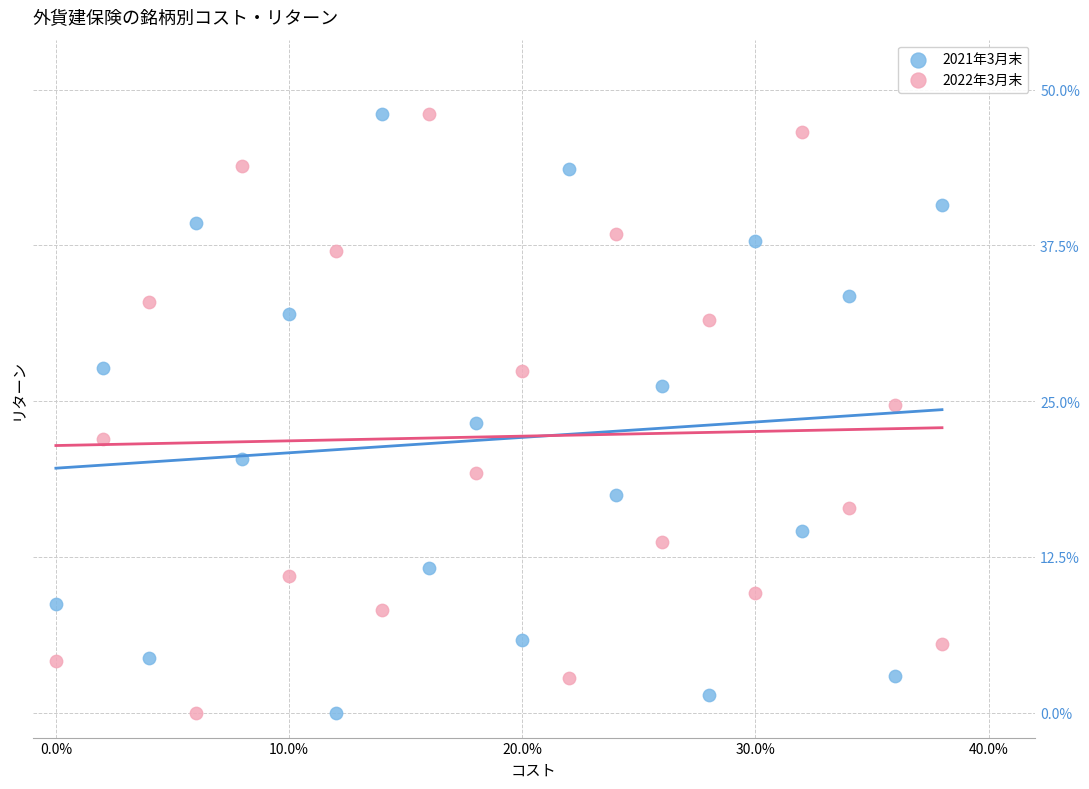

What are all the series names shown in the legend?

2021年3月末, 2022年3月末